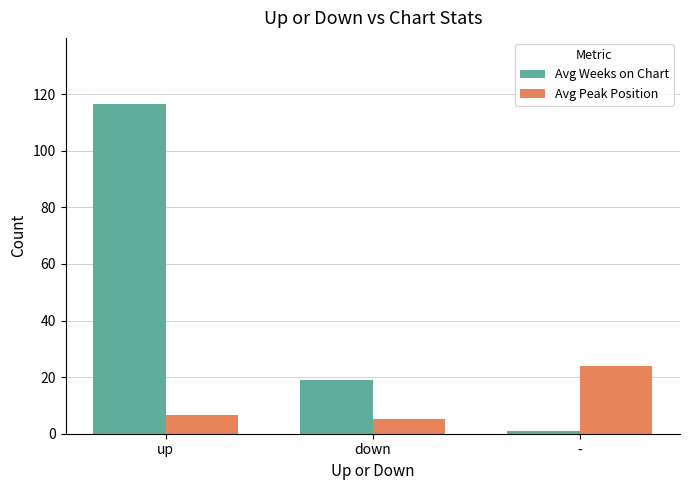

How many values in the Avg Peak Position series are below 6?

1